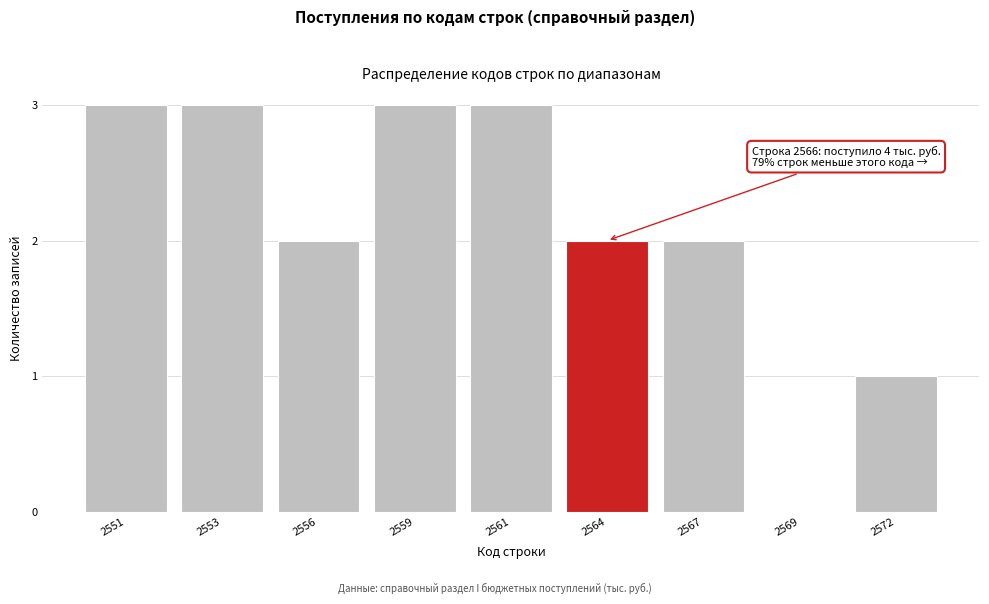

Reading left to right, list all the values displayed in this chart.

2551=3	2553=3	2556=2	2559=3	2561=3	2564=2	2567=2	2569=0	2572=1